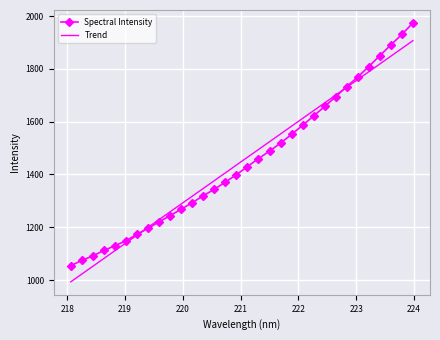

What is the average value of the Spectral Intensity series?

1450.1